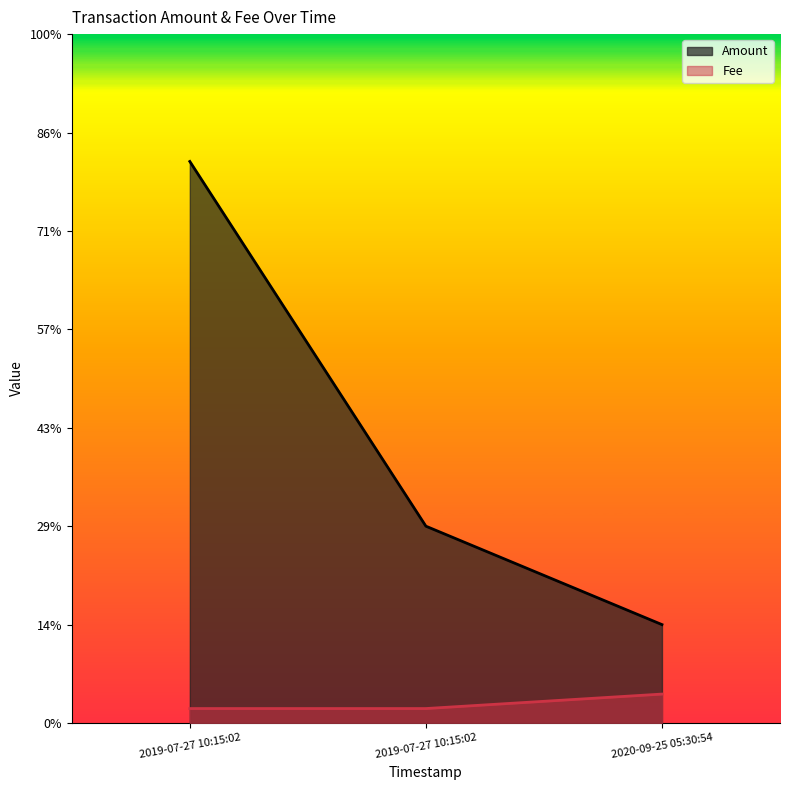

List the labels in order of Fee value, smallest first.

2019-07-27 10:15:02, 2019-07-27 10:15:02, 2020-09-25 05:30:54